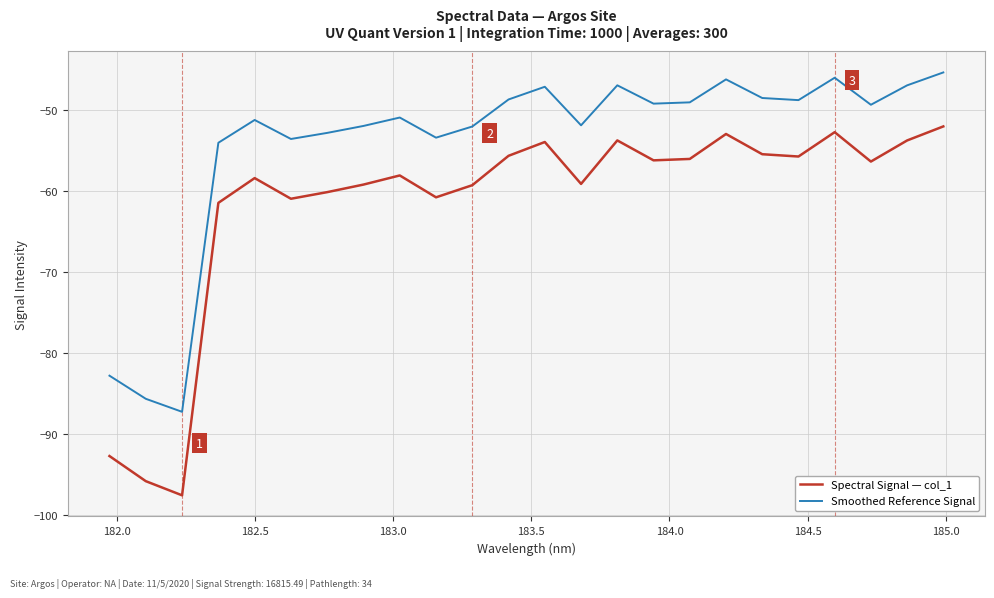

Count the number of data series in this chart.

2